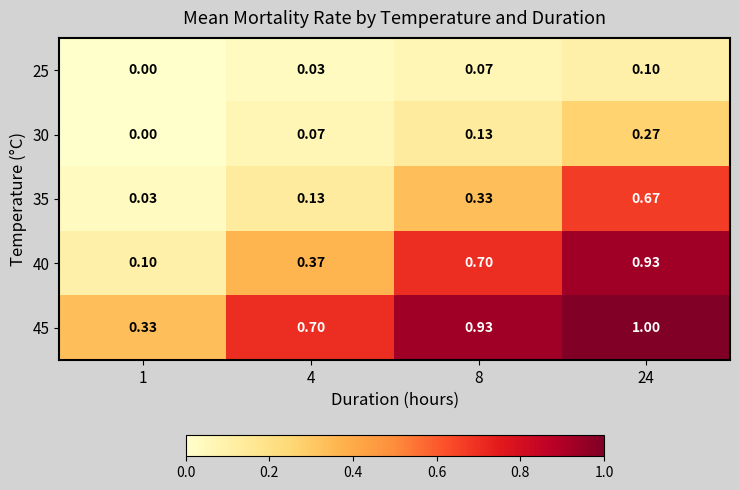

Is the value of 40 at 4 greater than the value of 30 at 24?

Yes